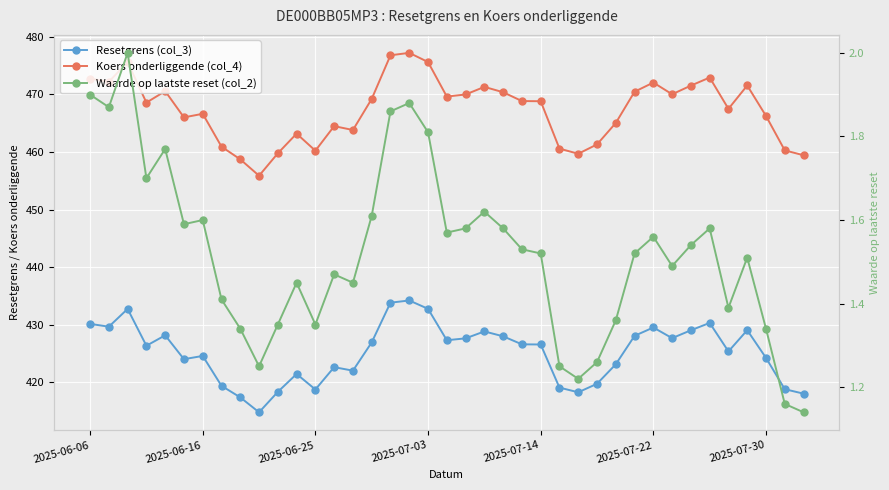

Between 30 and 34, which series saw the biggest shift?

Koers onderliggende (col_4)